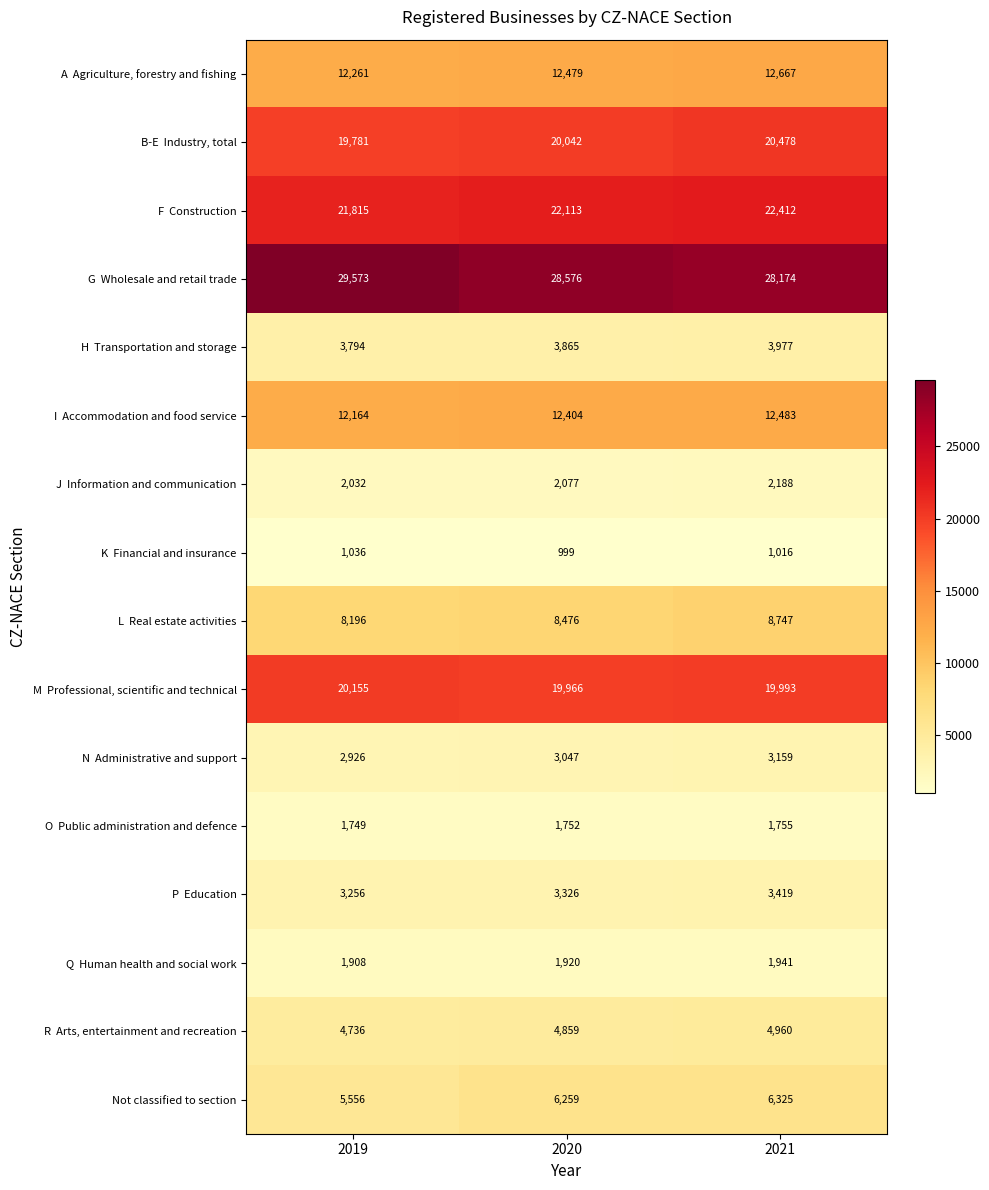

What is the total value across all series at 2020?

152160